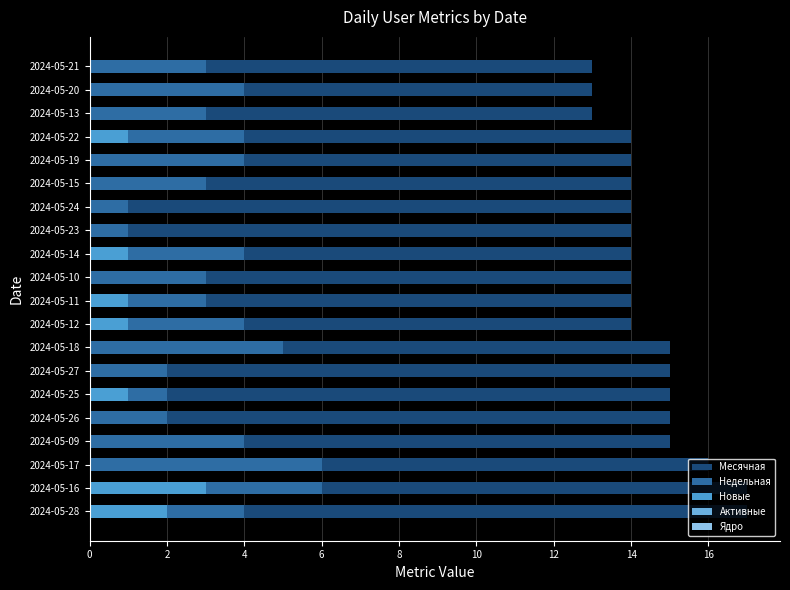

What is the lowest value of the Недельная series?

1.0